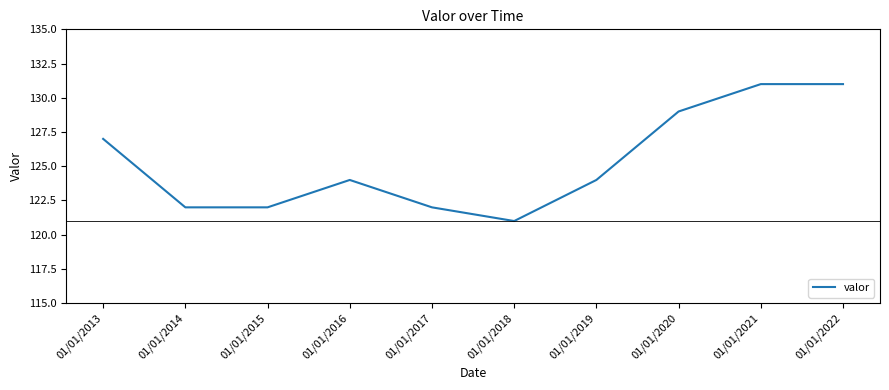

What is the smallest value displayed?

121